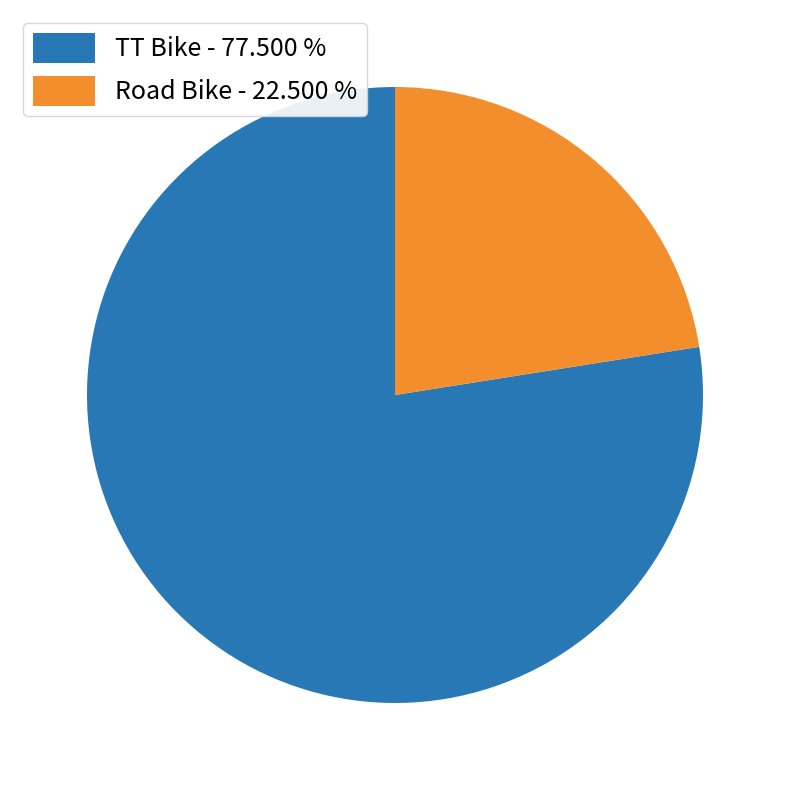

Which has a higher value, Road Bike or TT Bike?

TT Bike